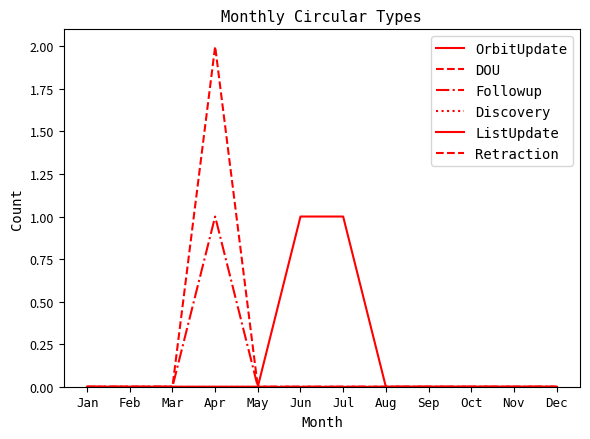

What is the maximum value shown in the chart?

2